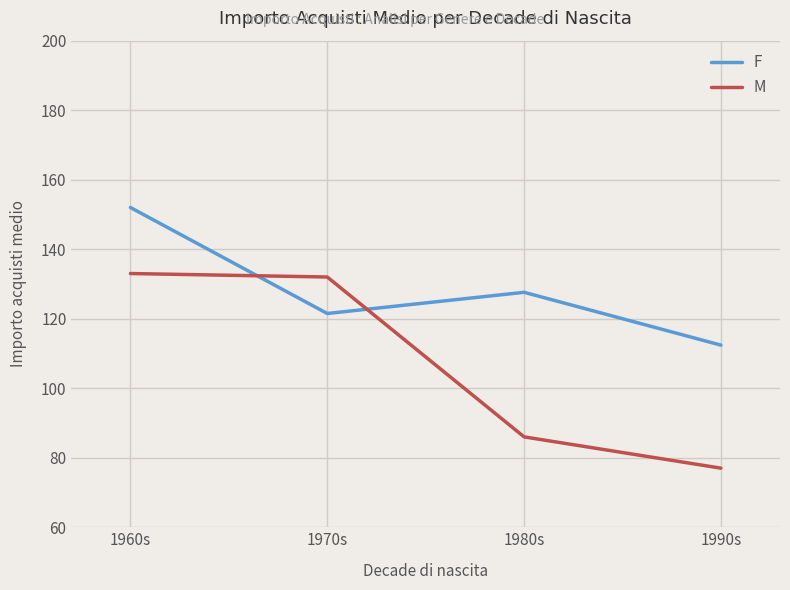

Is it true that M equals 121.9 at 1980s?

False